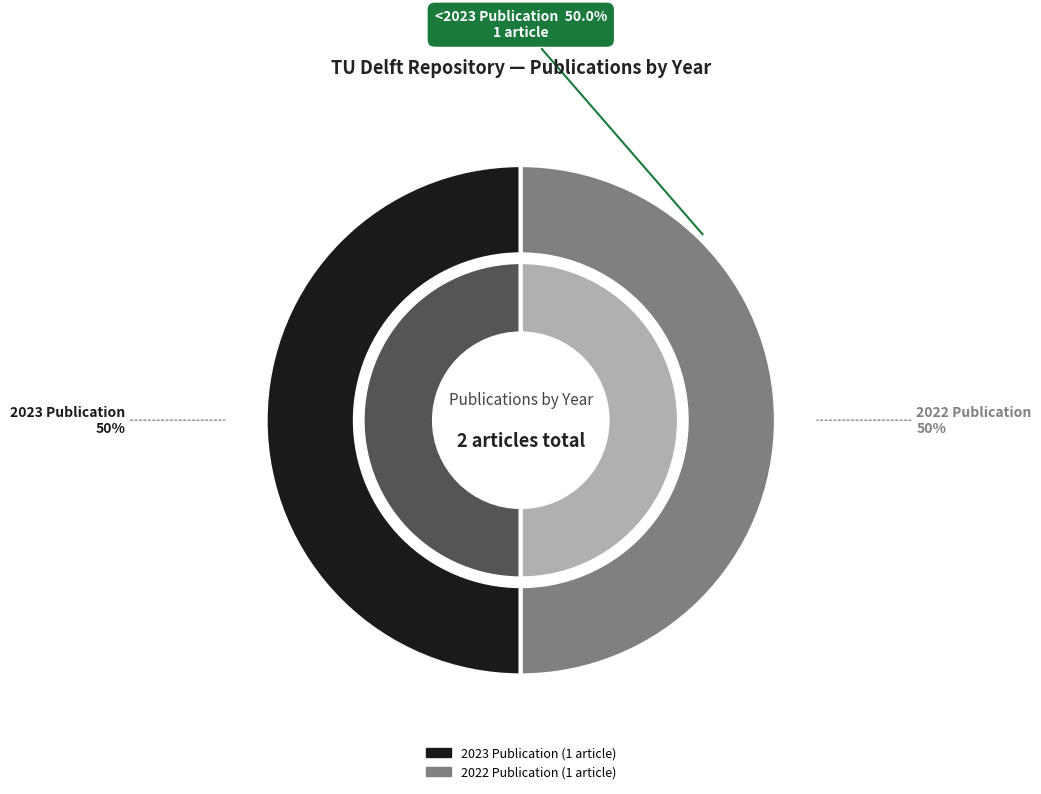

What percentage is the FMCW Radar-Based Hand Gesture Recognition (2022) slice, to the nearest percent?

50%